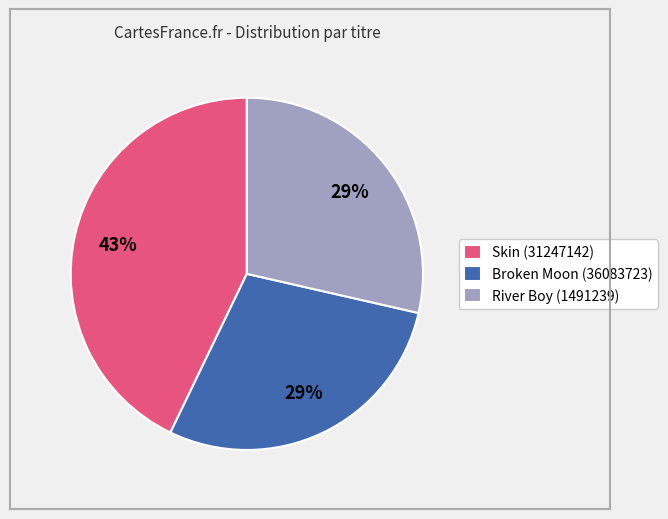

What is the largest slice in the pie chart?

Skin (31247142)